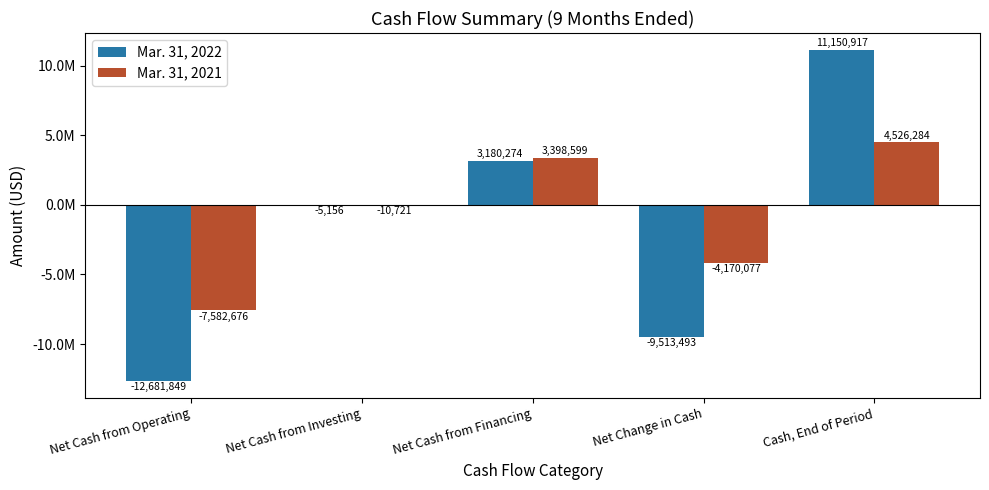

What are all the series names shown in the legend?

Mar. 31, 2022, Mar. 31, 2021